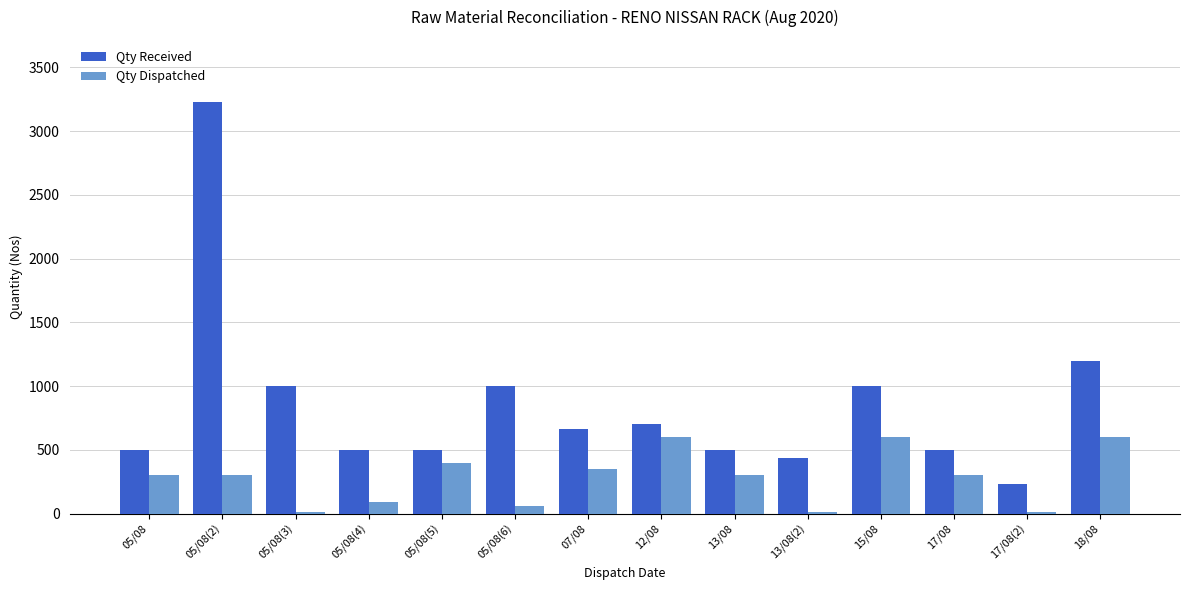

What is the greatest value displayed?

3230